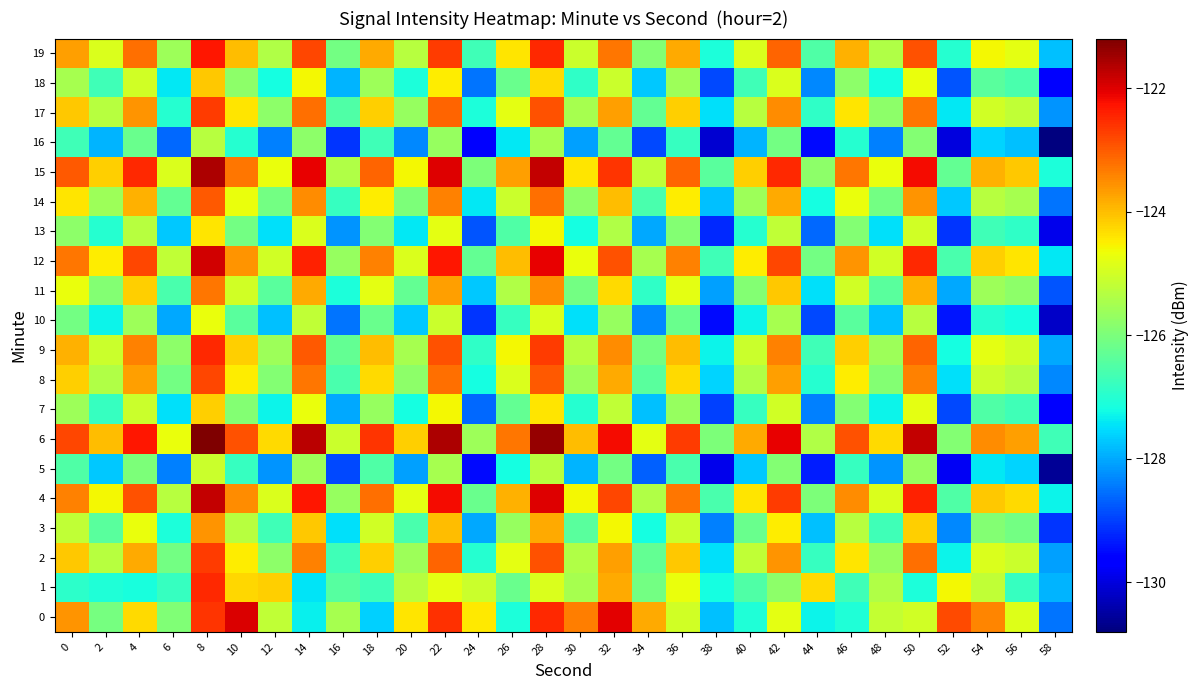

At which category is the sum across all series the highest?

8